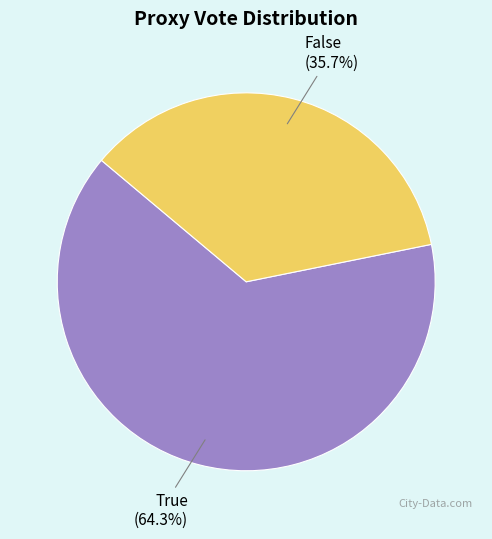

How many segments does this pie chart have?

2